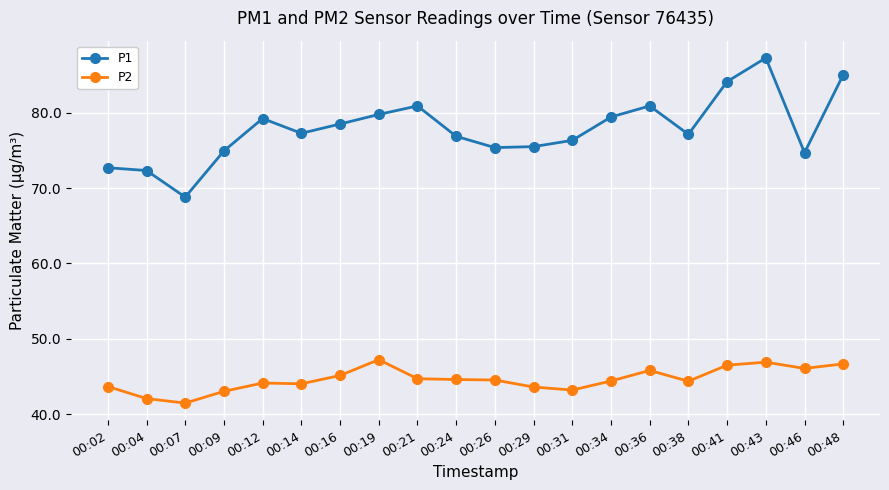

What is the average value of the P1 series?

77.9